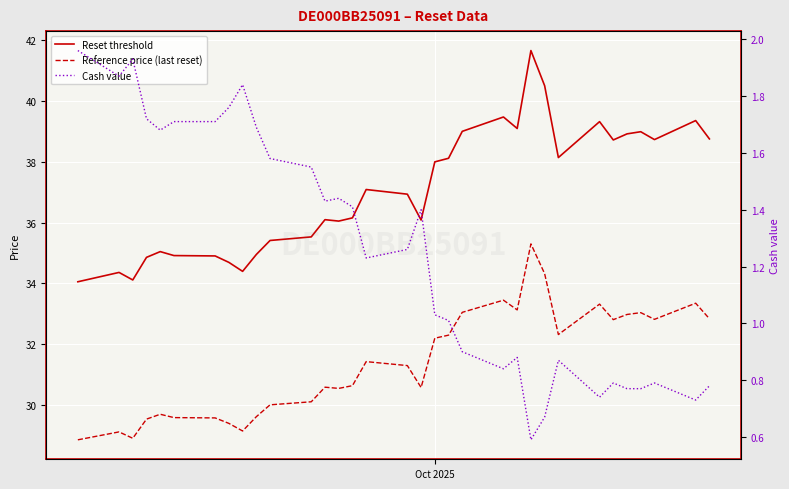

How many data points in Reference price (last reset) are less than 31?

16